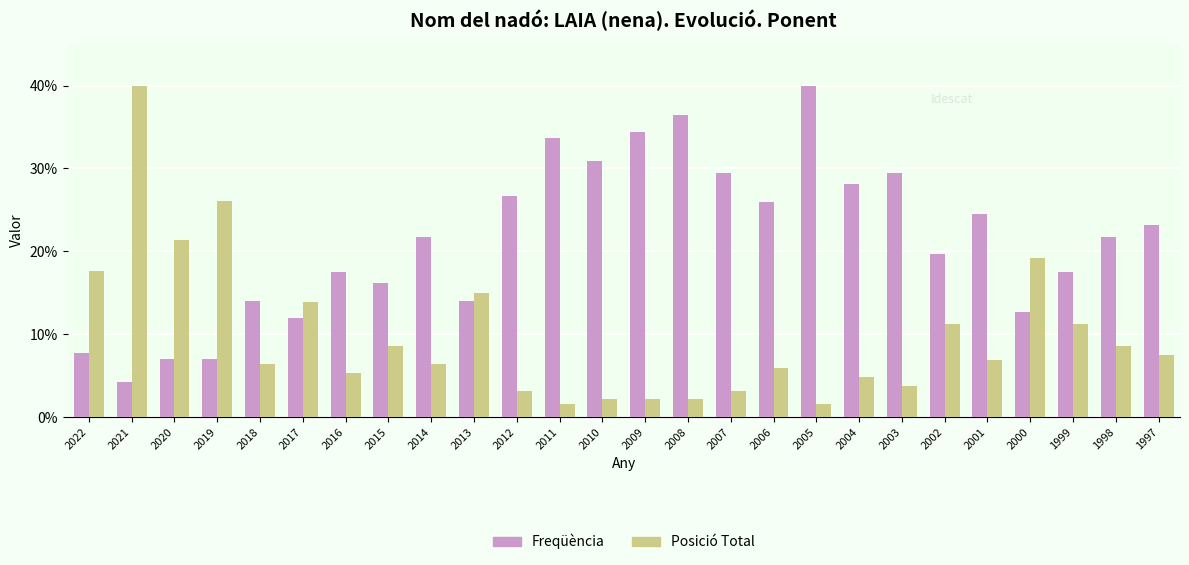

Which category has the highest value in the Freqüència series?

2005